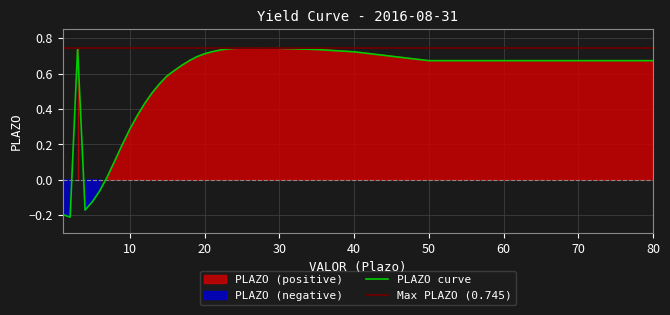

Reading left to right, what are all the values shown in this chart?

1=-0.2	2=-0.2	3=0.7	4=-0.2	5=-0.1	6=-0.1	7=0.0	8=0.1	9=0.2	10=0.3	11=0.4	12=0.4	13=0.5	14=0.5	15=0.6	16=0.6	17=0.6	18=0.7	19=0.7	20=0.7	21=0.7	22=0.7	23=0.7	24=0.7	25=0.7	26=0.7	27=0.7	28=0.7	29=0.7	30=0.7	35=0.7	40=0.7	50=0.7	55=0.7	60=0.7	70=0.7	80=0.7